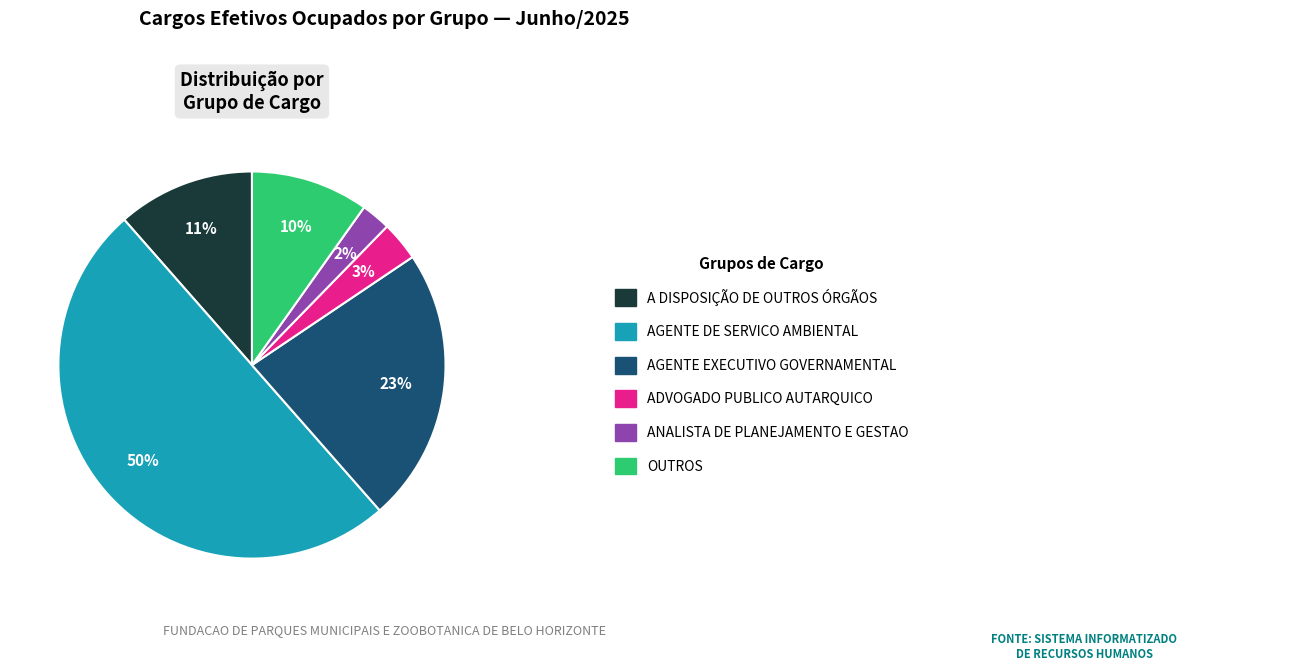

To the nearest percent, what is the average slice percentage?

17%